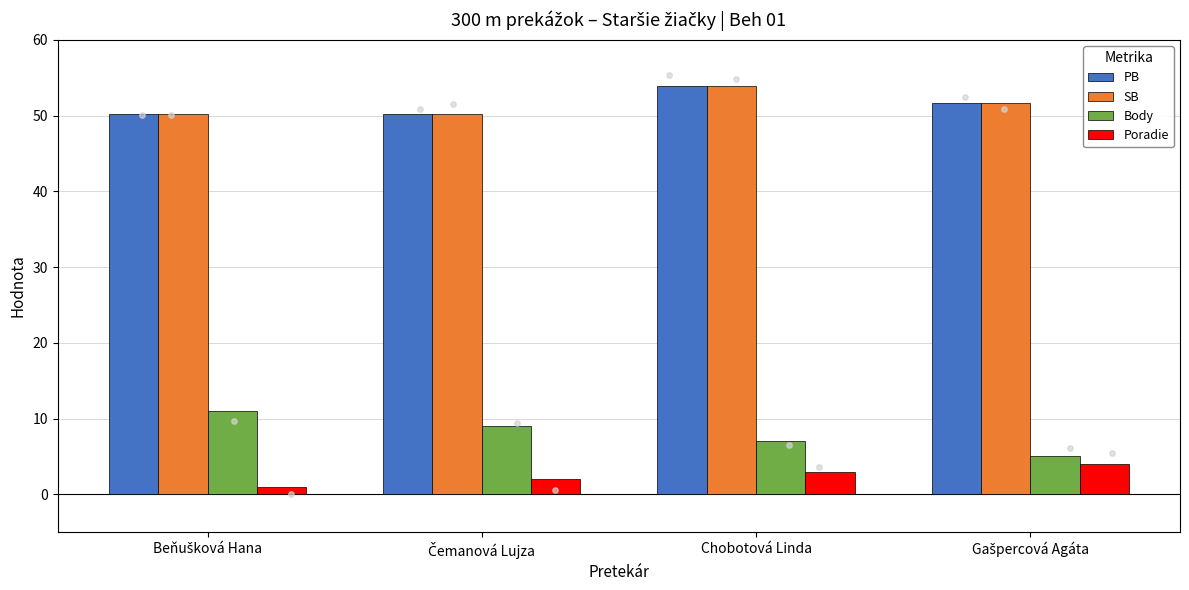

At which category is the sum across all series the highest?

Chobotová Linda